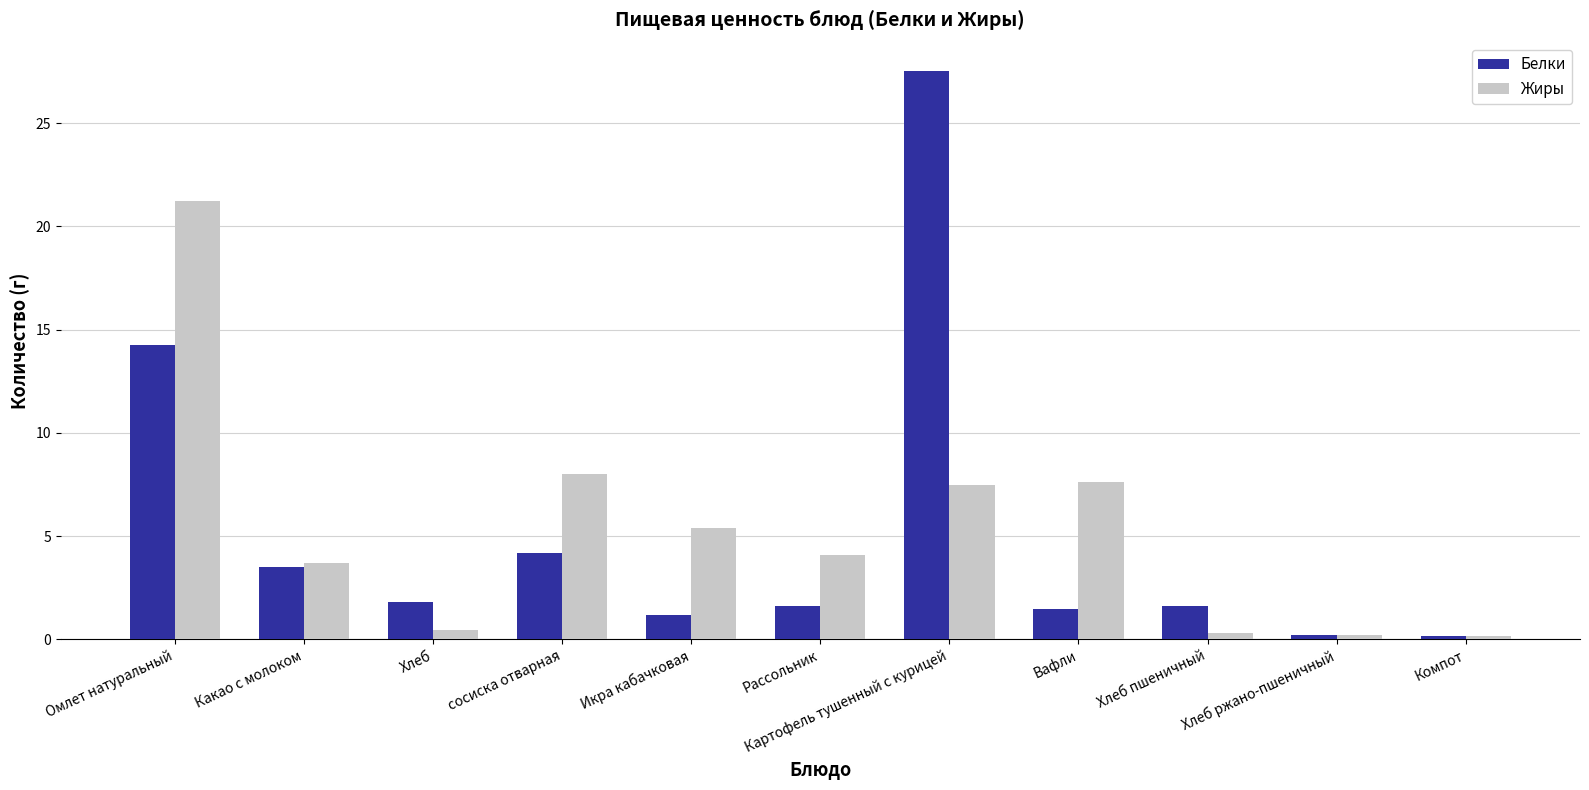

What is the sum of the Белки values at Рассольник and Хлеб?

3.4